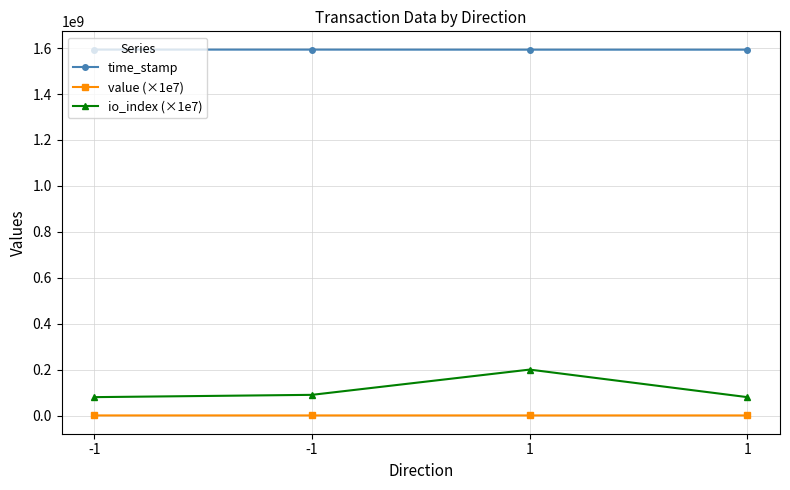

List the series in order of their peak value, lowest first.

value (×1e7), io_index (×1e7), time_stamp